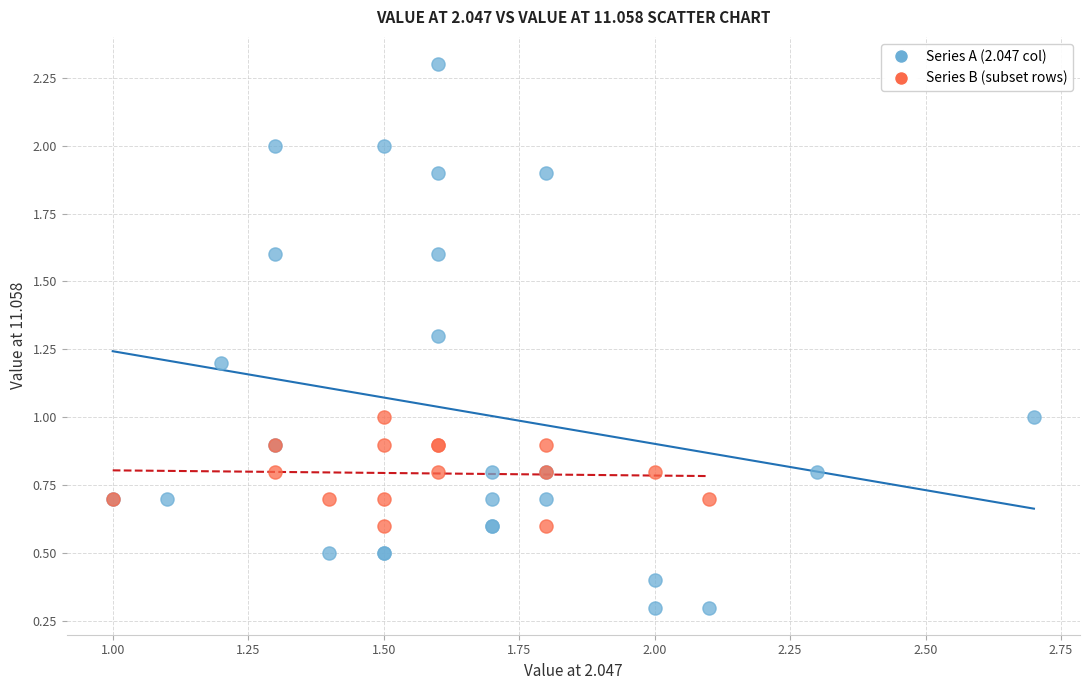

Which series has the widest spread of Y values?

Series A (2.047 col)